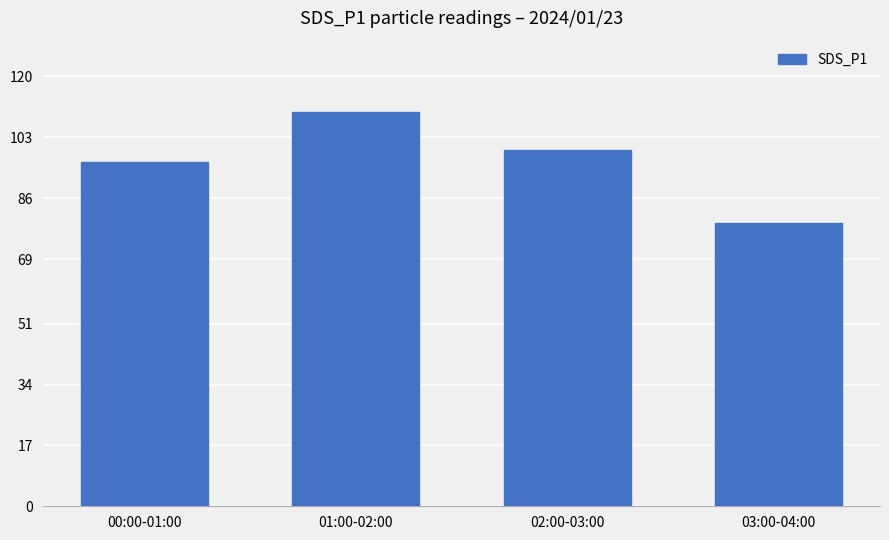

How many data points are above 99?

2